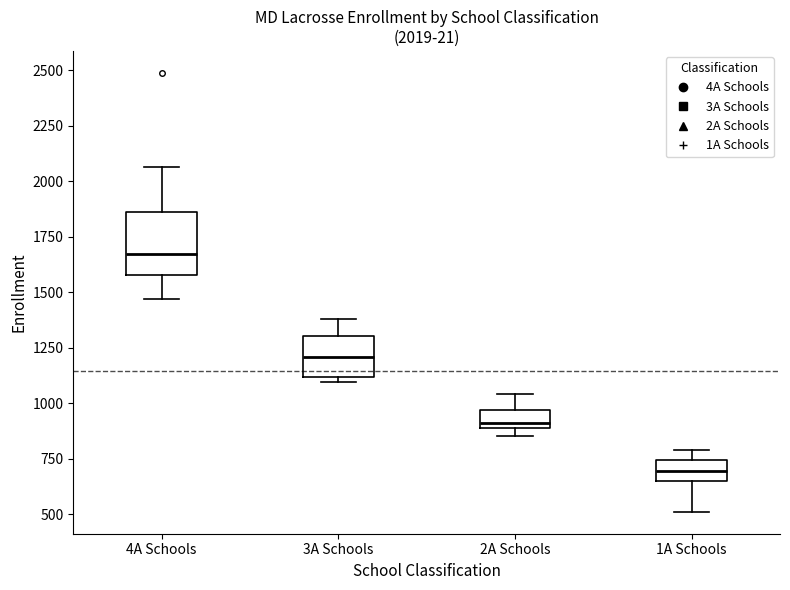

Which box is the tallest, from its lower edge to its upper edge?

4A Schools